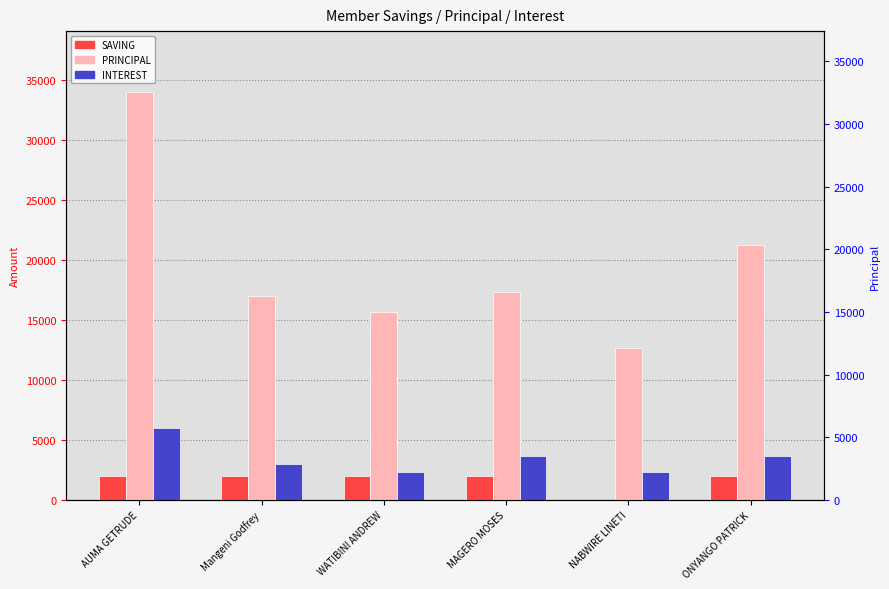

What is the value of the INTEREST bar at the 2nd from the left?

3000